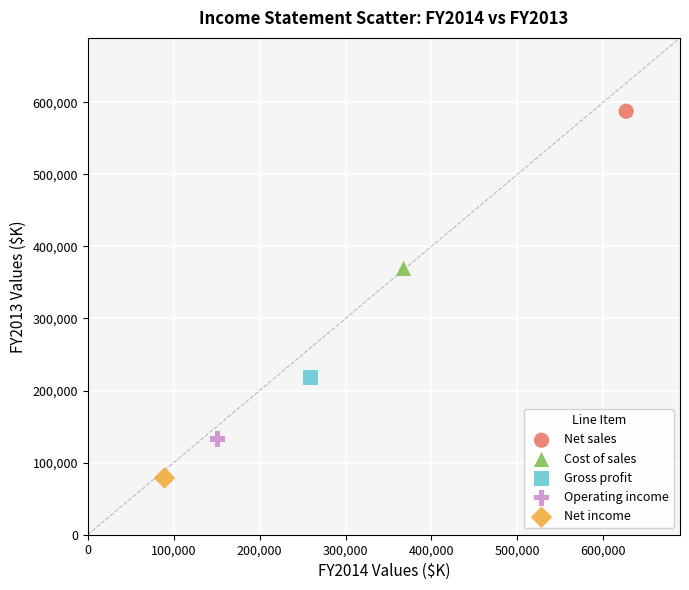

What are all the series names shown in the legend?

Net sales, Cost of sales, Gross profit, Operating income, Net income